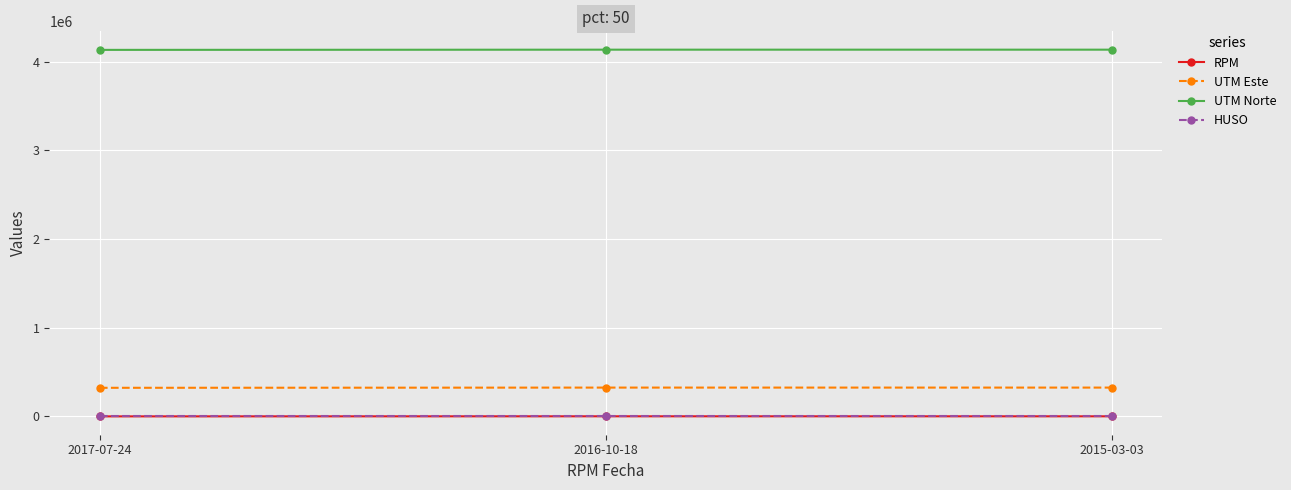

What is the difference between the highest and lowest values at 2017-07-24?

4135105